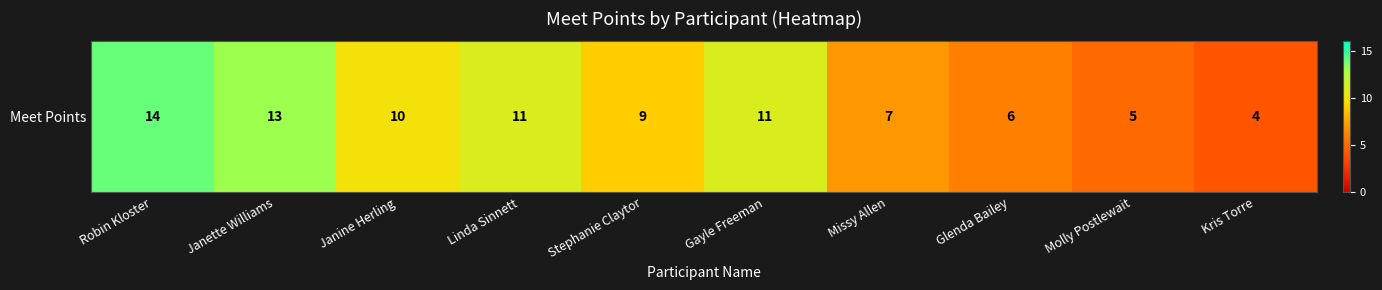

The chart shows a value of 6 at Glenda Bailey. True or false?

True